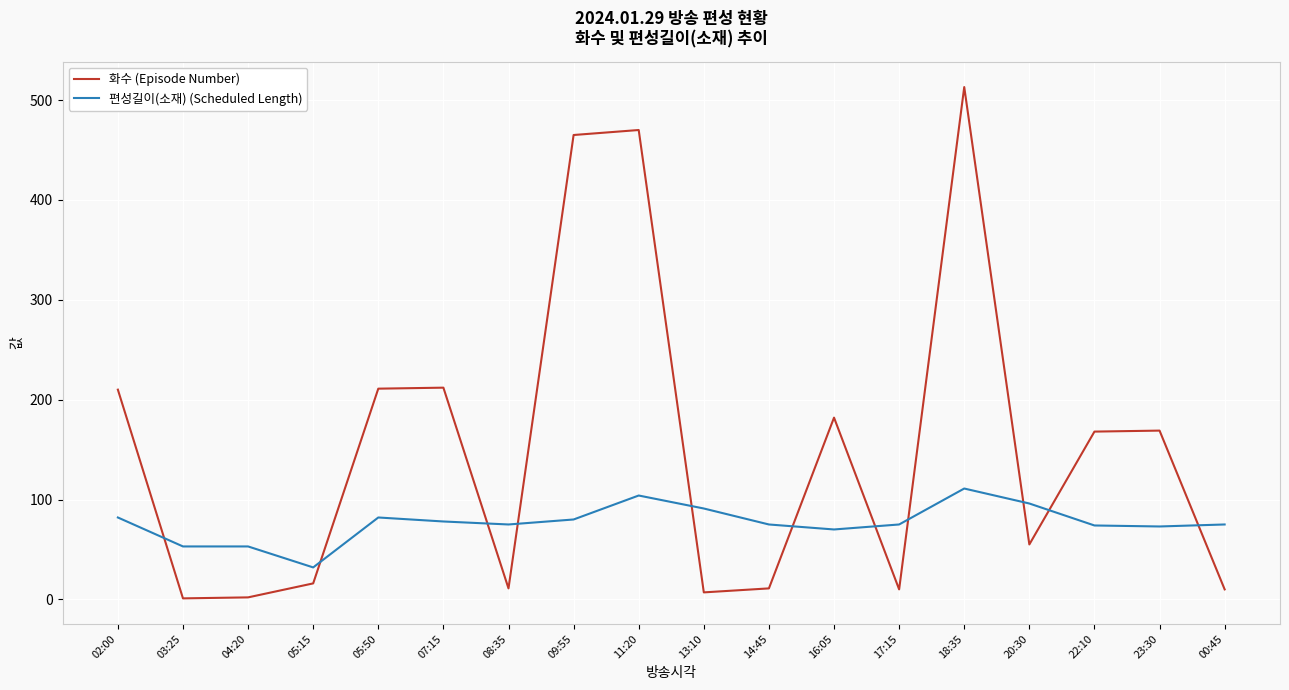

At which category is the sum across all series the highest?

18:35